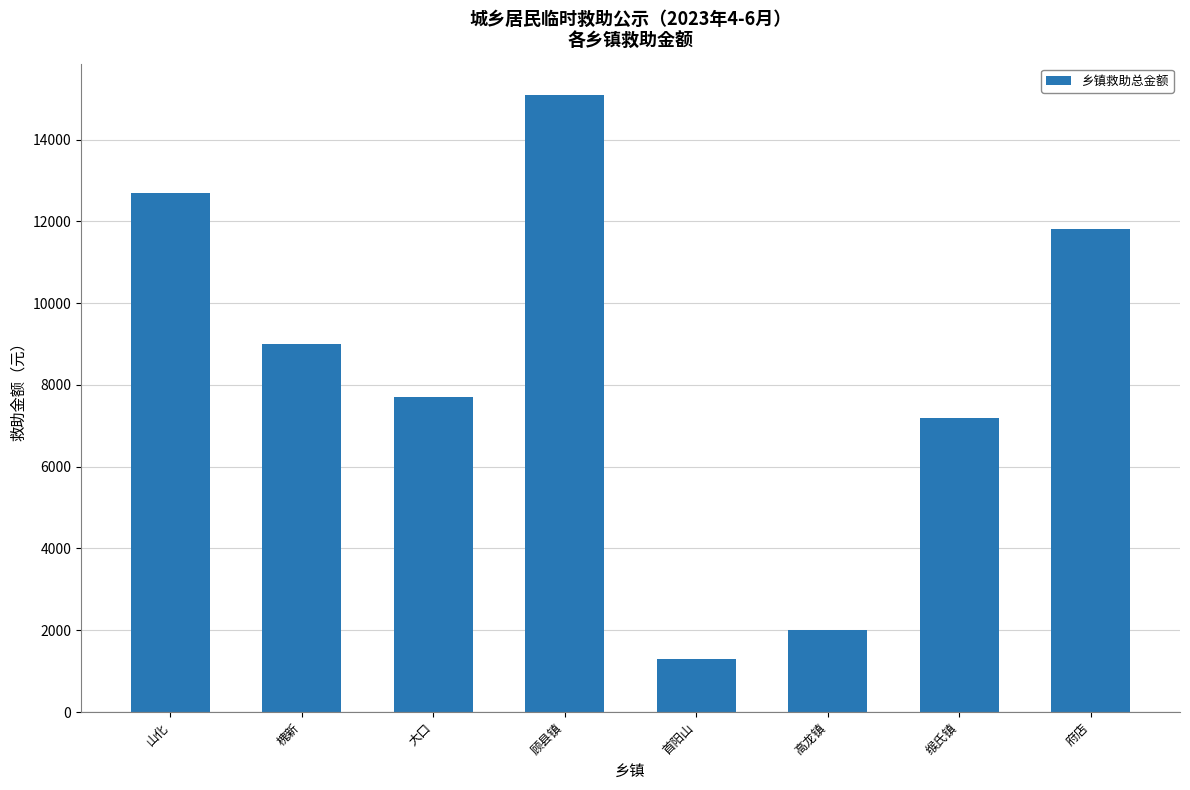

What is the sum of the values at 顾县镇 and 府店?

26900